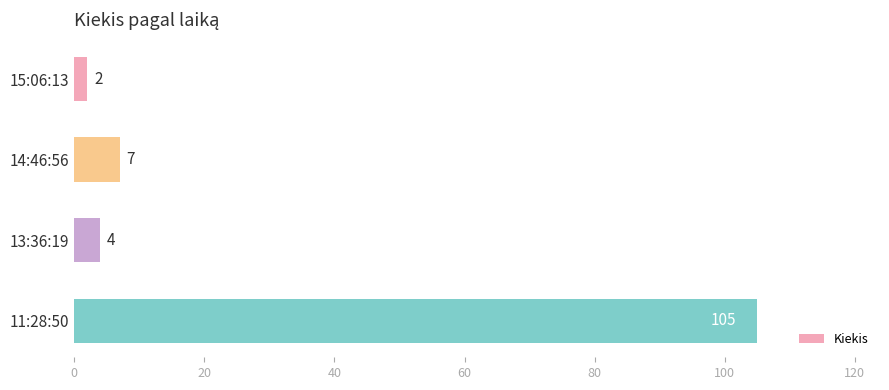

What is the label of the 1st bar from the top?

15:06:13